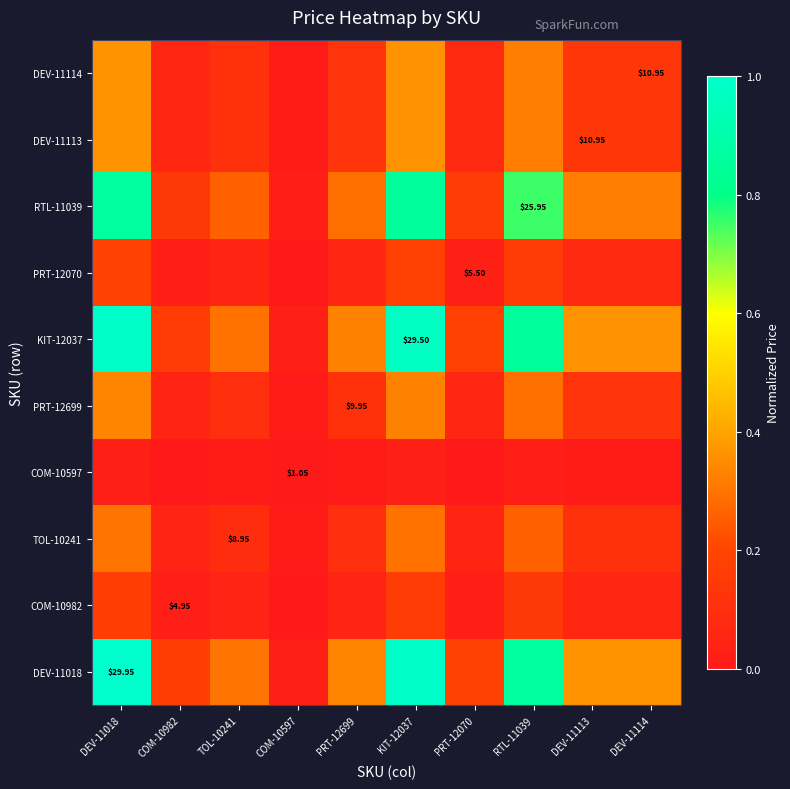

Is it true that PRT-12070 equals 0.0 at PRT-12070?

False